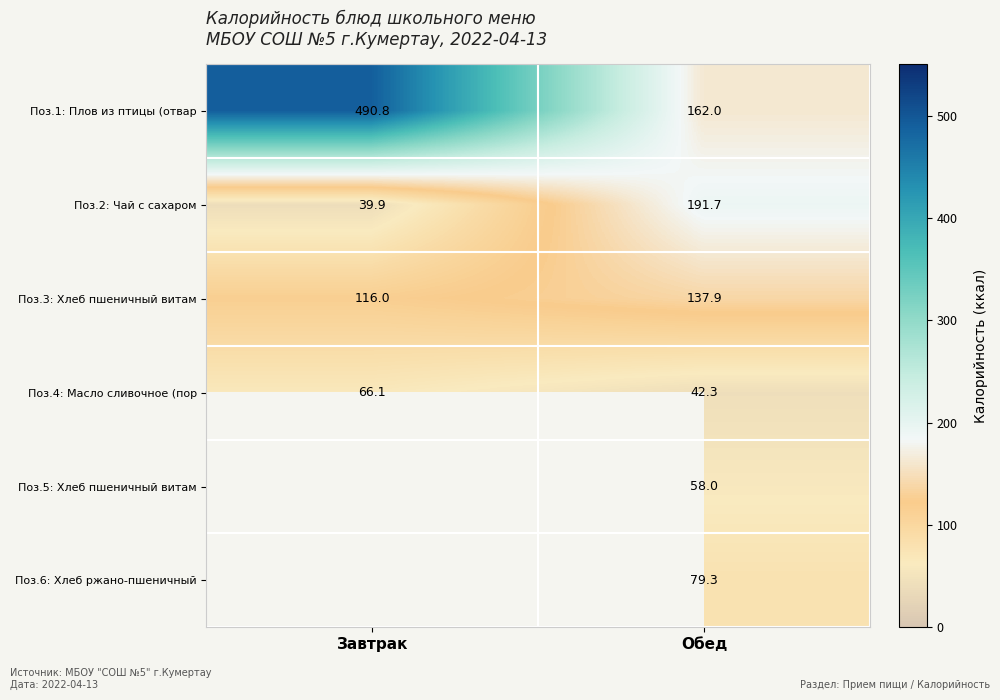

Is the value of Поз.1: Плов из птицы (отвар at Обед greater than the value of Поз.6: Хлеб ржано-пшеничный at Обед?

Yes